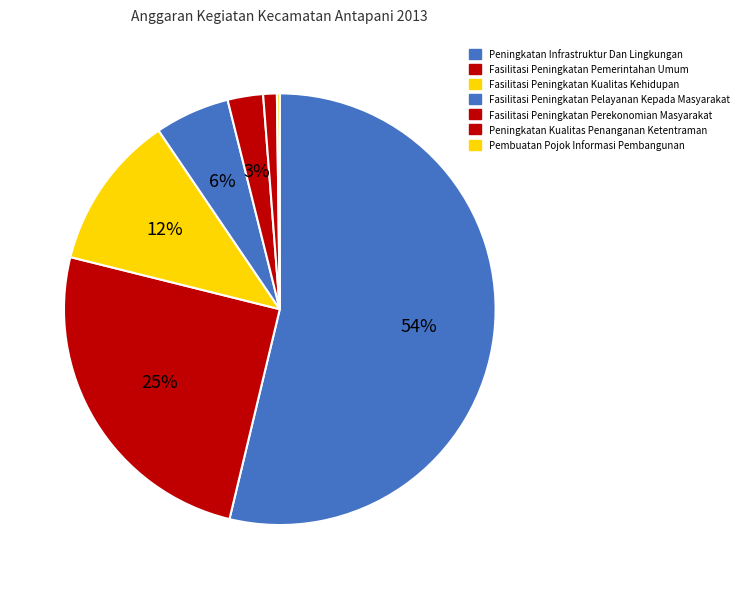

Which category has the smallest portion of the pie?

Pembuatan Pojok Informasi Pembangunan